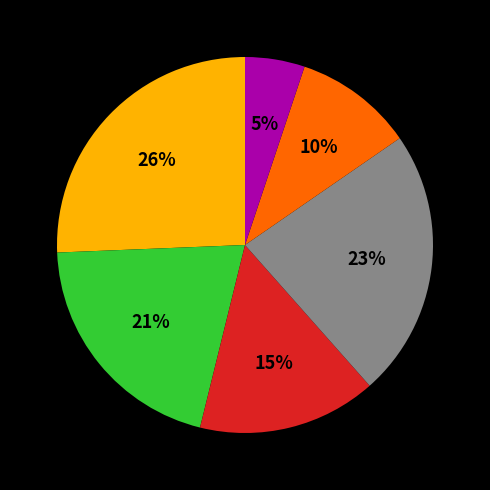

To the nearest percent, what is the average slice percentage?

17%